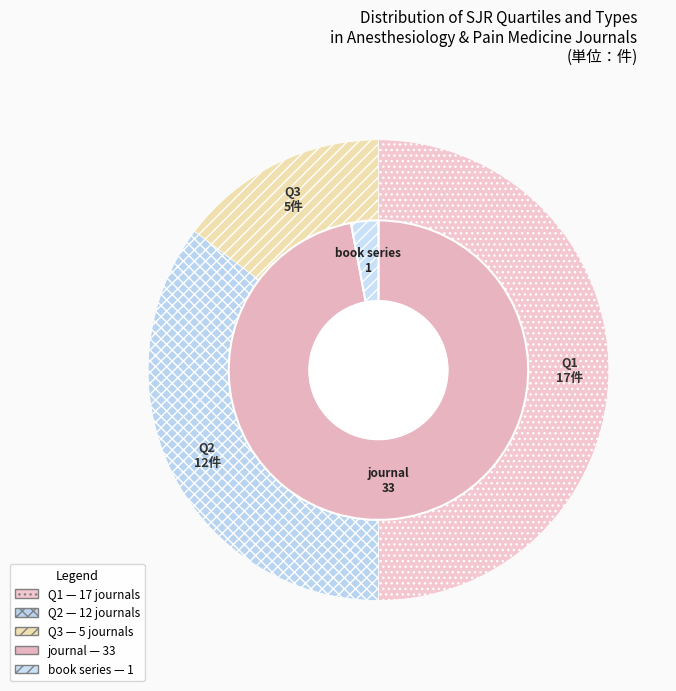

To the nearest percent, what portion does Q3 represent?

15%